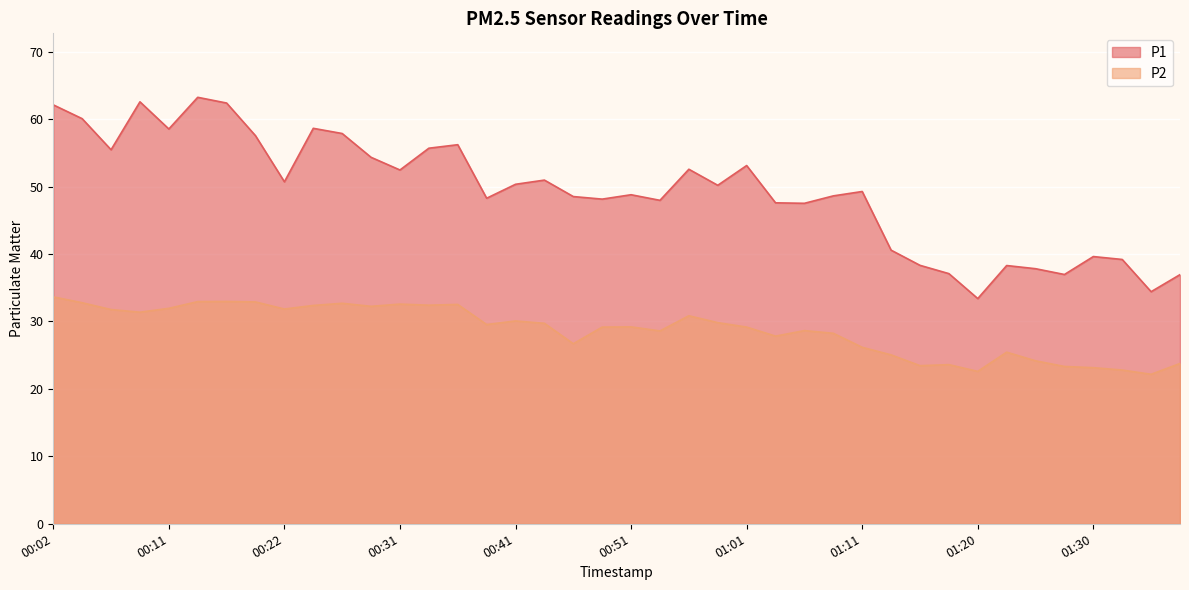

How many interior local peaks does the P2 series have?

10